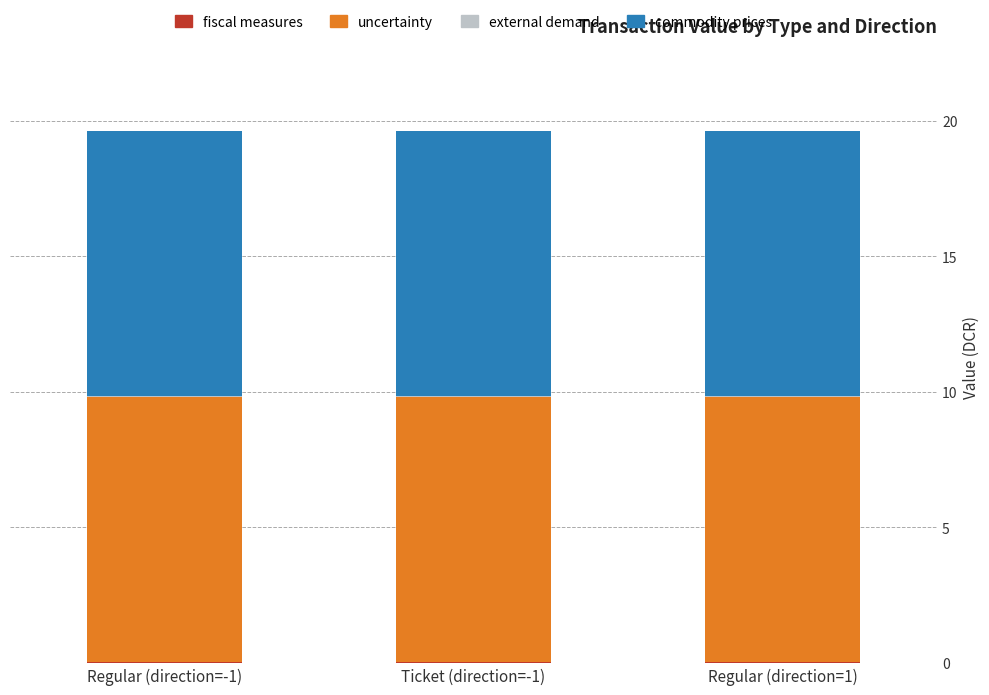

At which category is the sum across all series the highest?

Regular (direction=-1)